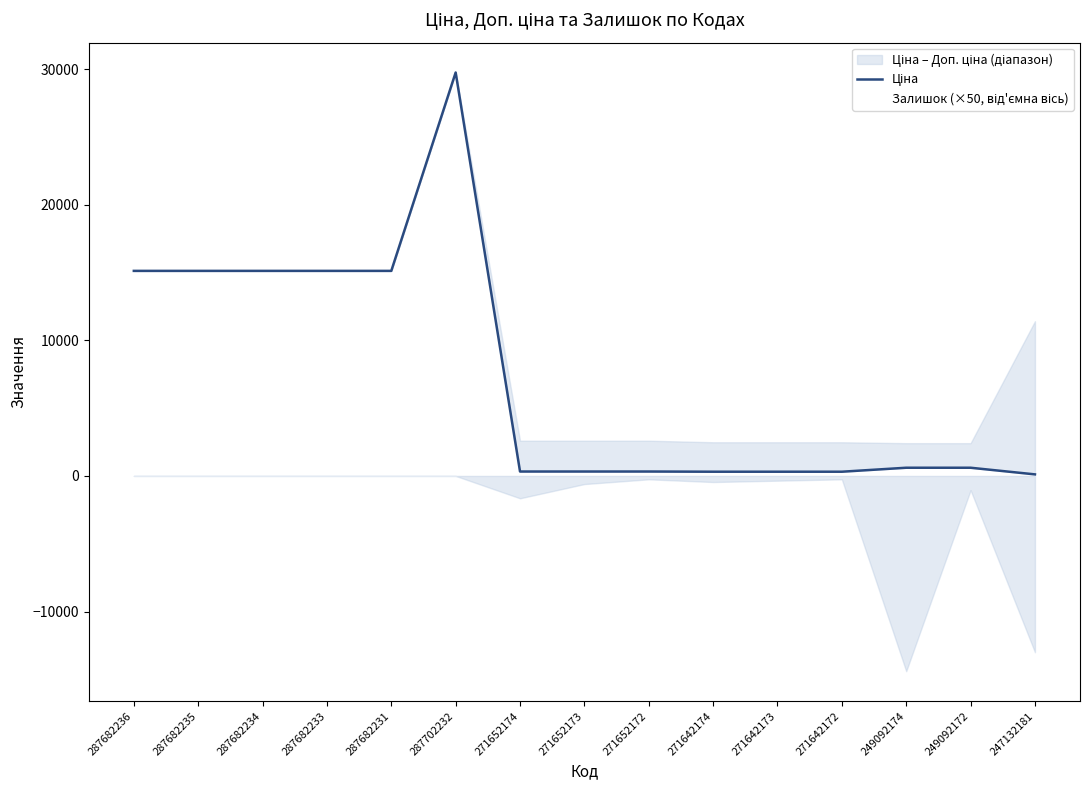

How many interior local peaks (higher than both neighbors) does the data have?

1